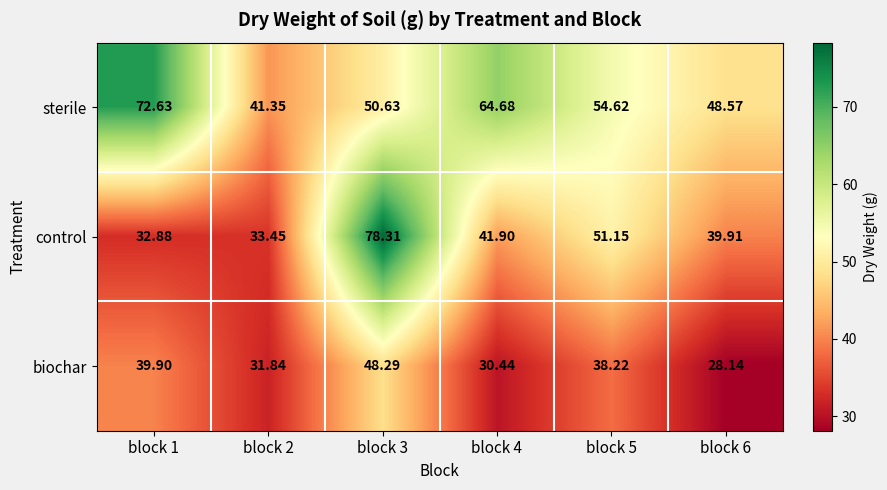

Which series has the largest total across all categories?

sterile